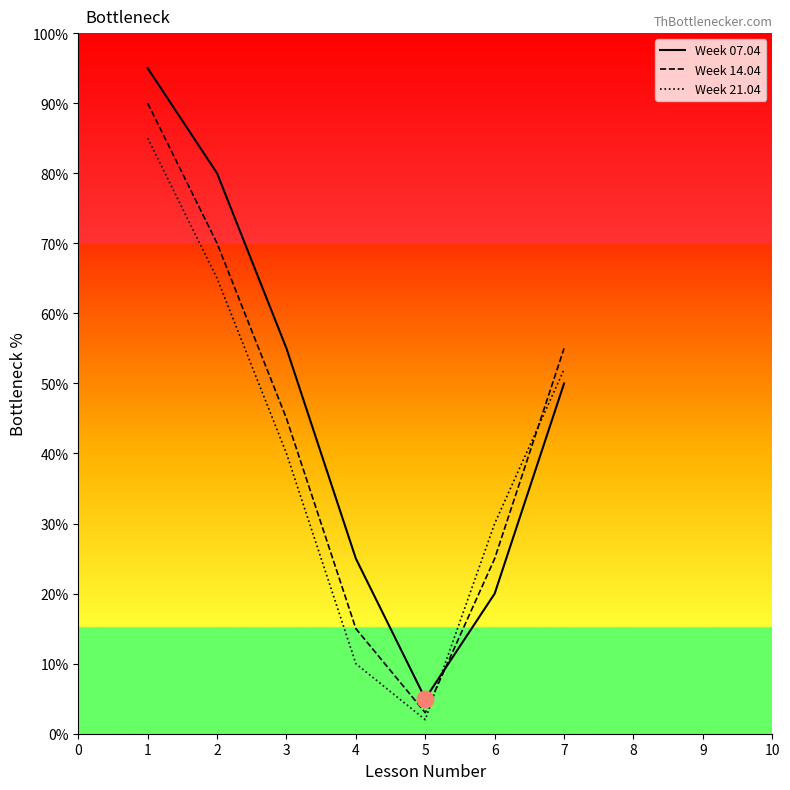

The value of Week 14.04 at 1 is 30. True or false?

False